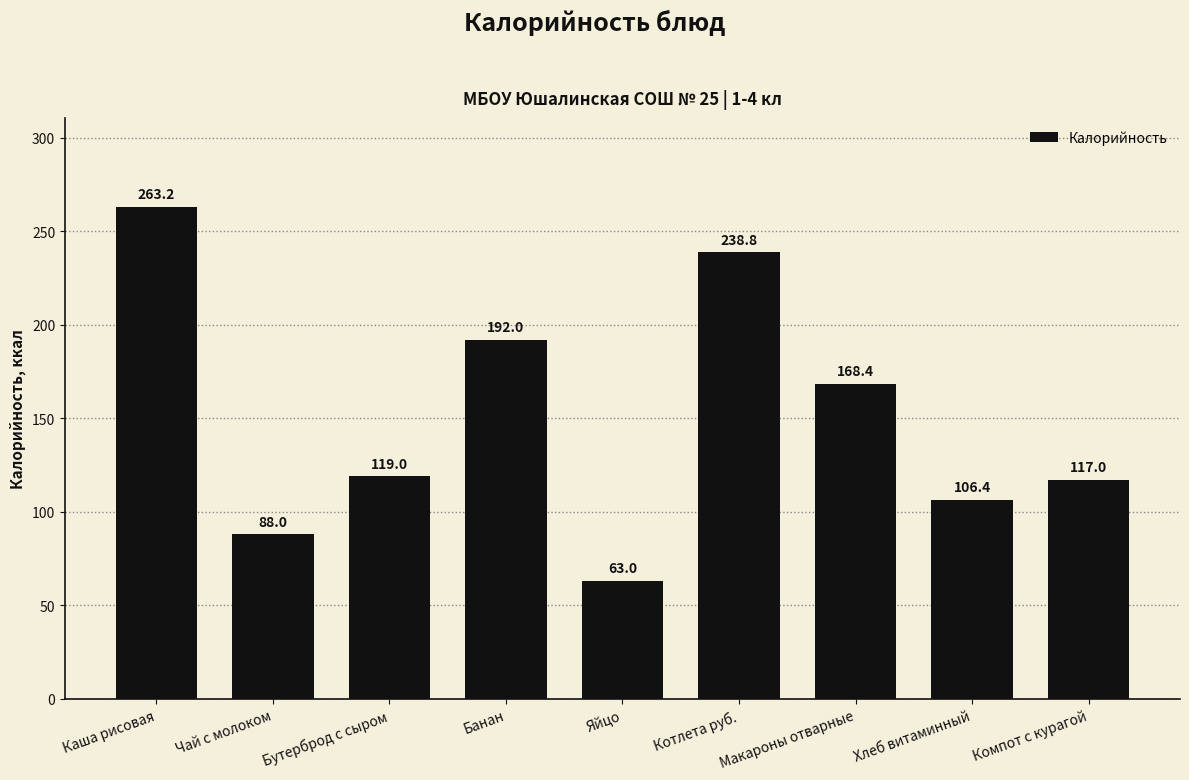

What is the ratio of the value at Котлета руб. to the value at Бутерброд с сыром?

2.0